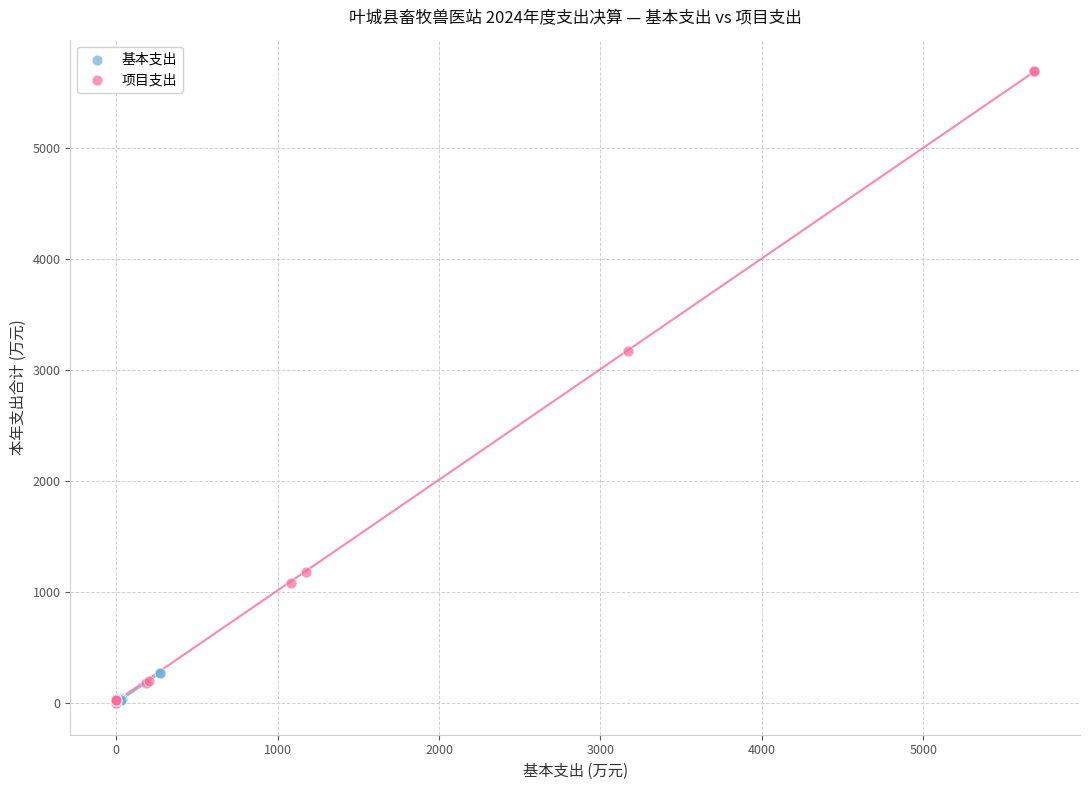

Which series contains the highest Y value?

项目支出